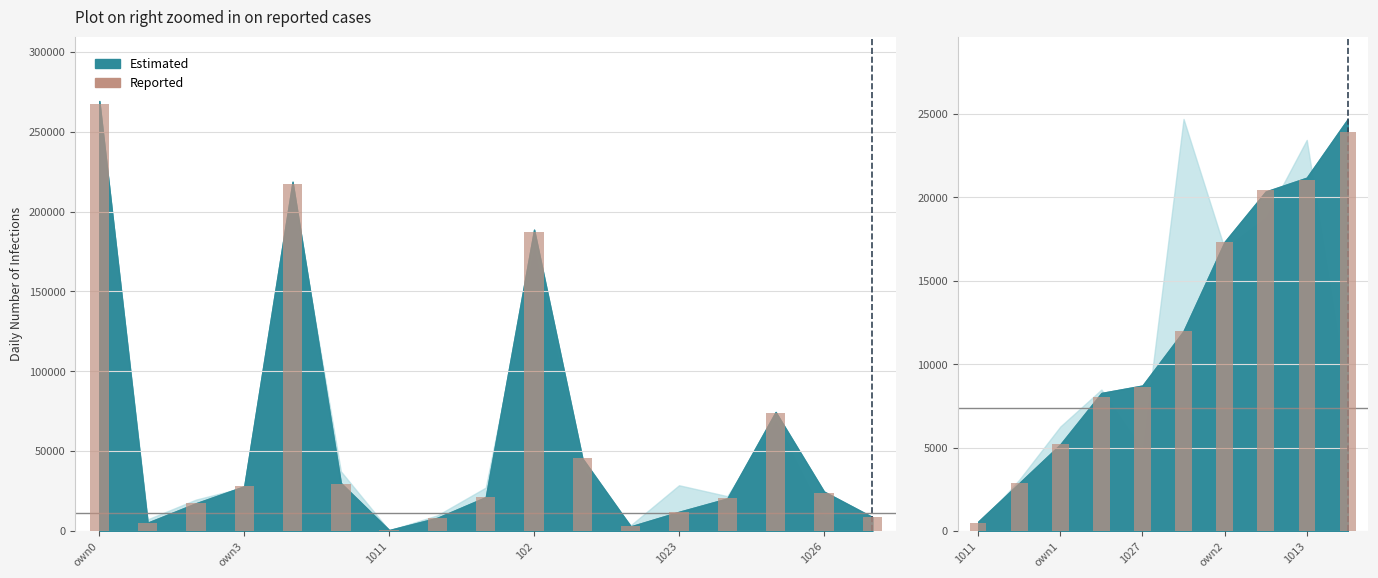

What is the value of the 9th bar from the left?

21077